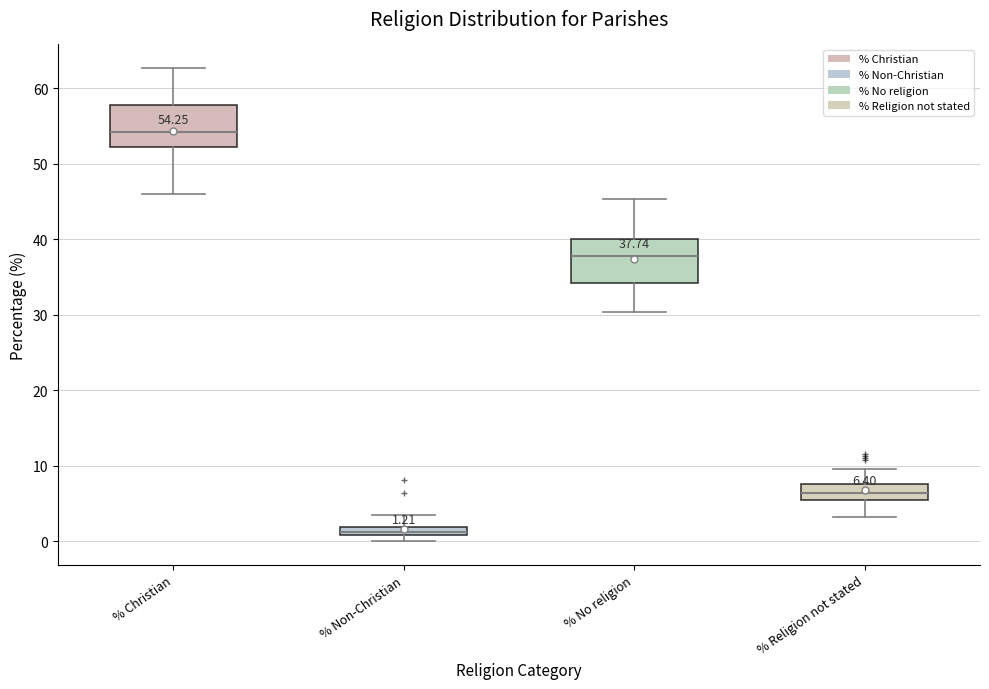

Which box has the highest median line?

% Christian